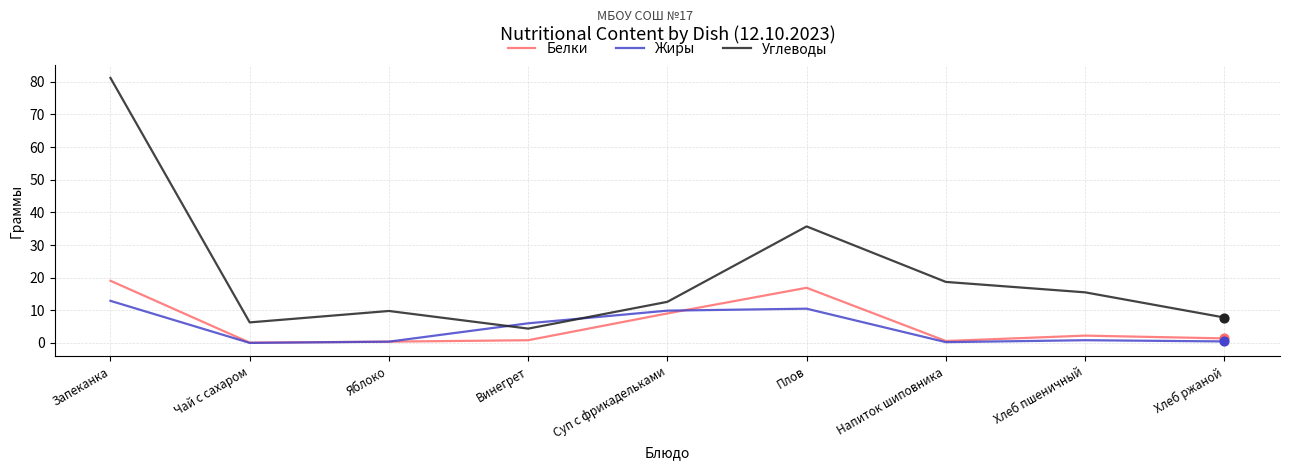

Between Запеканка and Плов, which series saw the biggest shift?

Углеводы